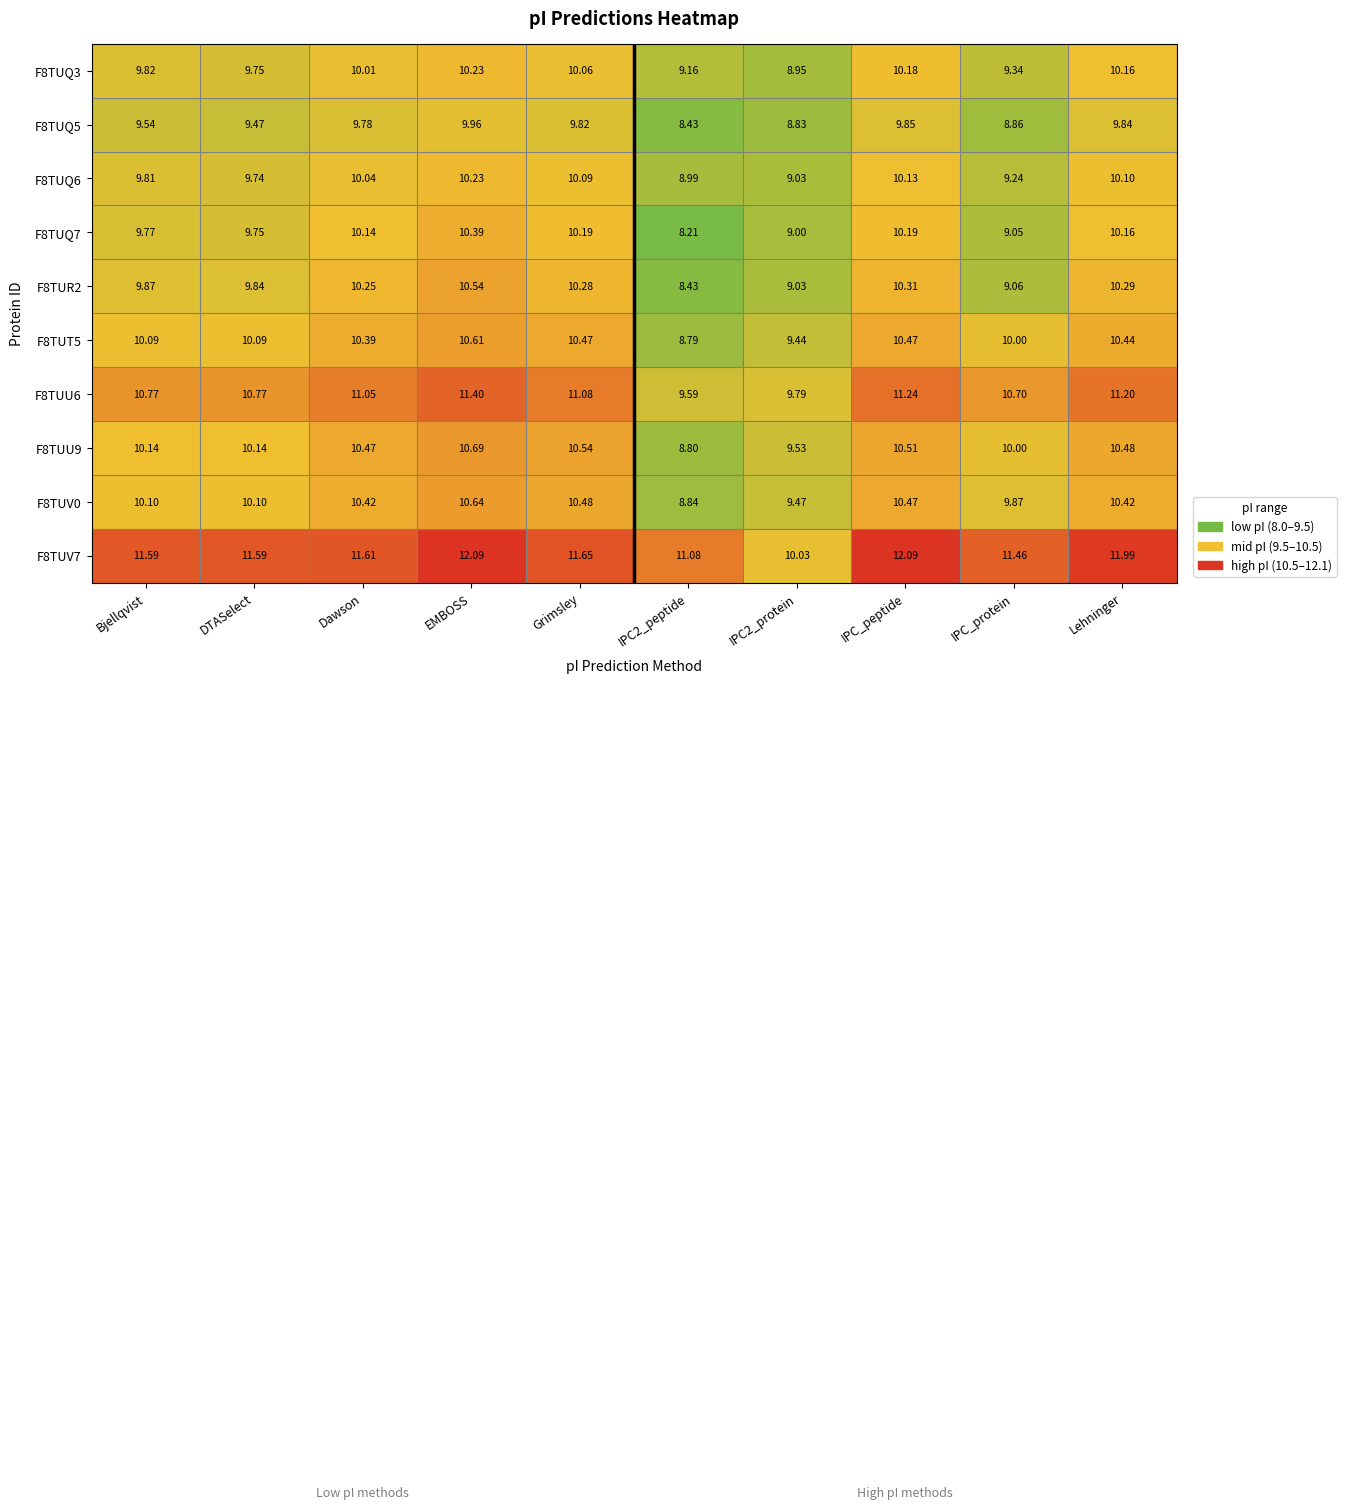

Count the number of data series in this chart.

10